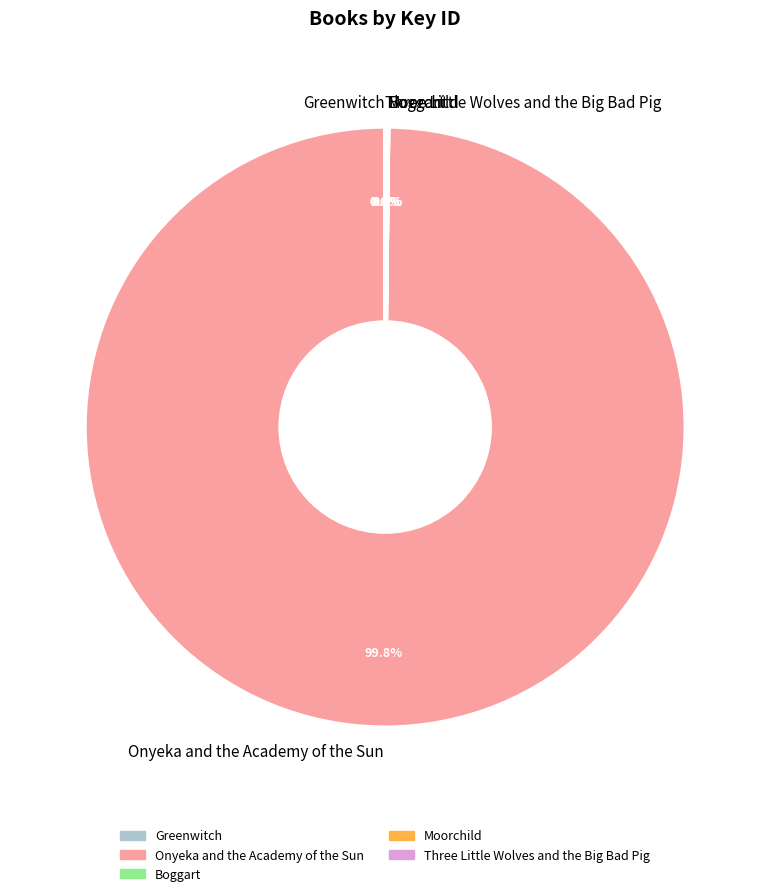

What is the majority slice?

Onyeka and the Academy of the Sun